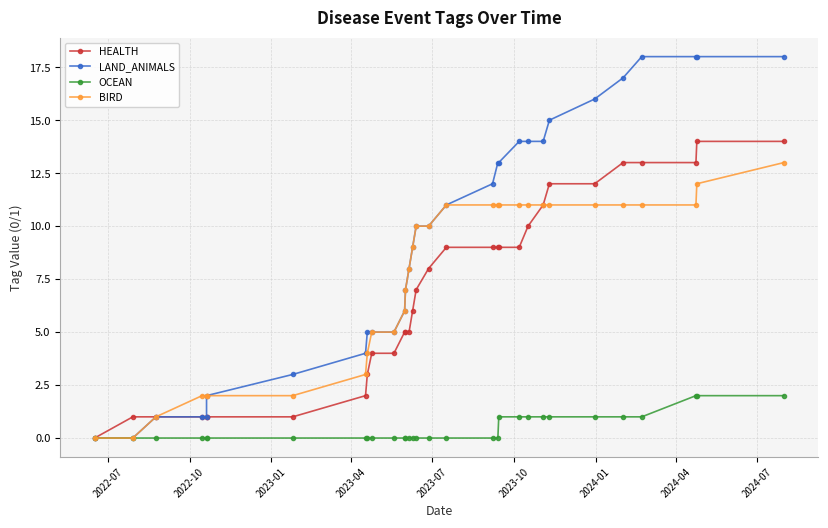

What is the maximum value shown in the chart?

18